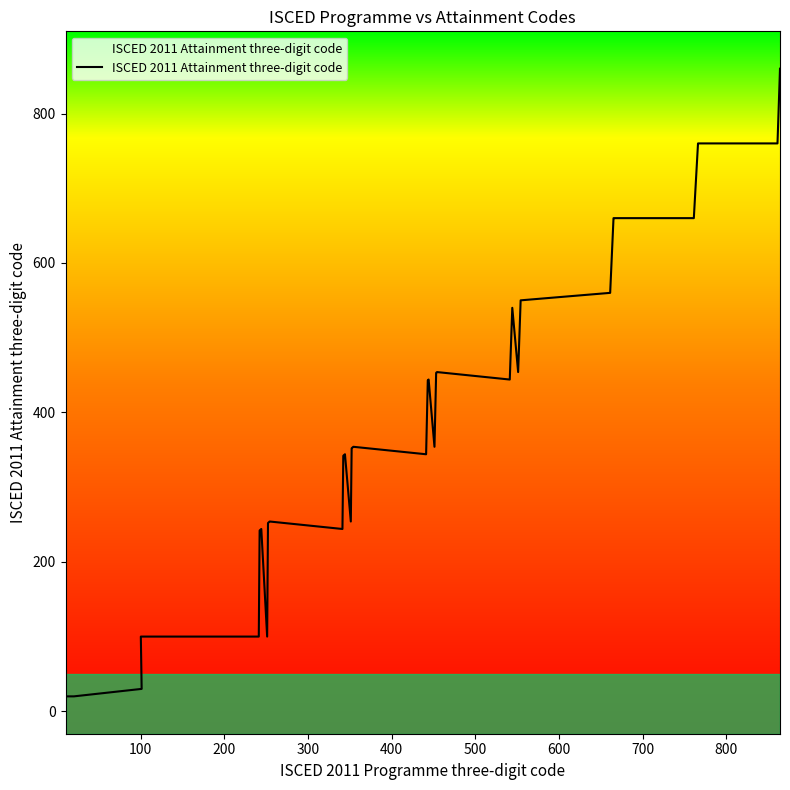

What is the greatest value displayed?

860